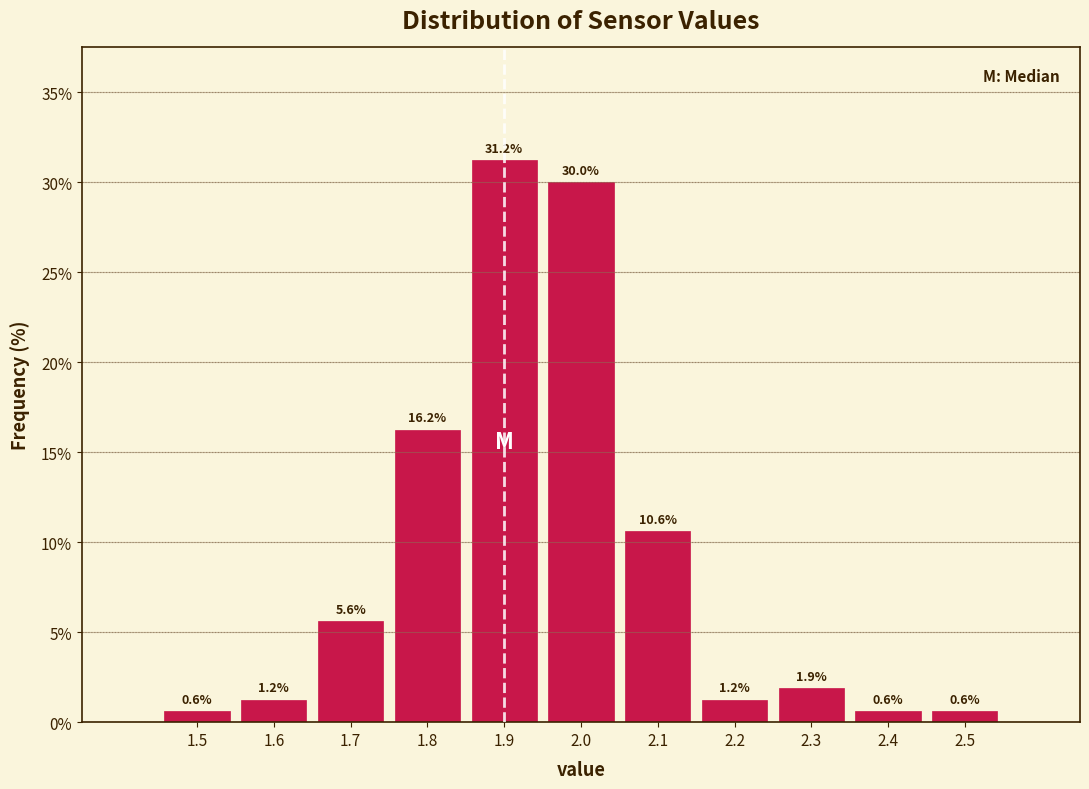

What is the height of the bar covering 2.35 to 2.45 on the x-axis?

0.6